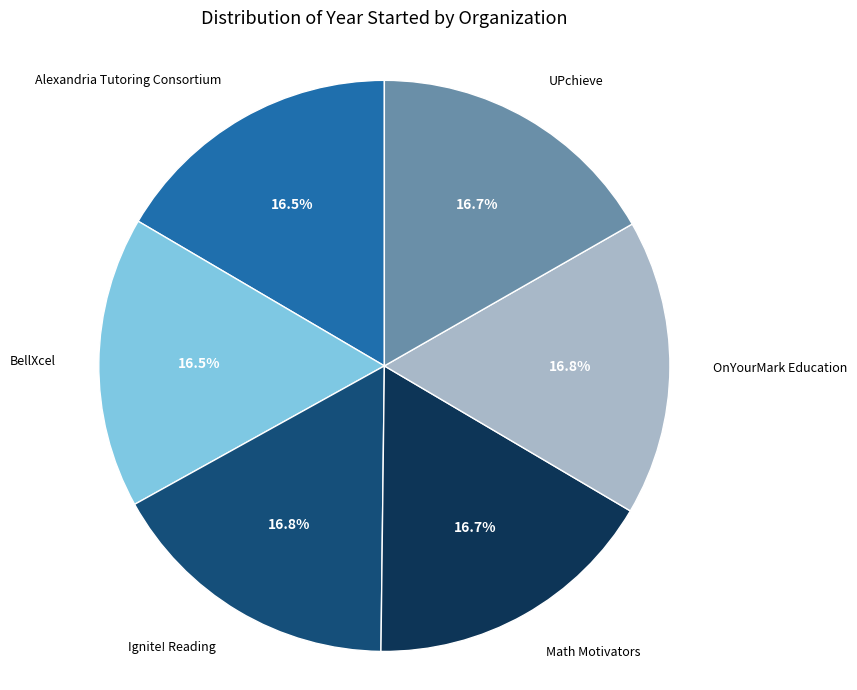

Does any single category account for the majority?

No